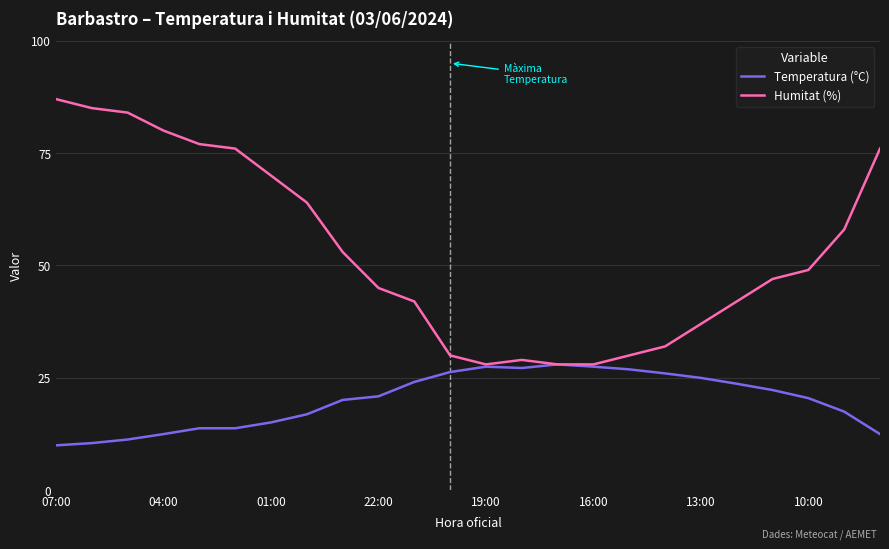

Which series has the widest spread of values?

Humitat (%)